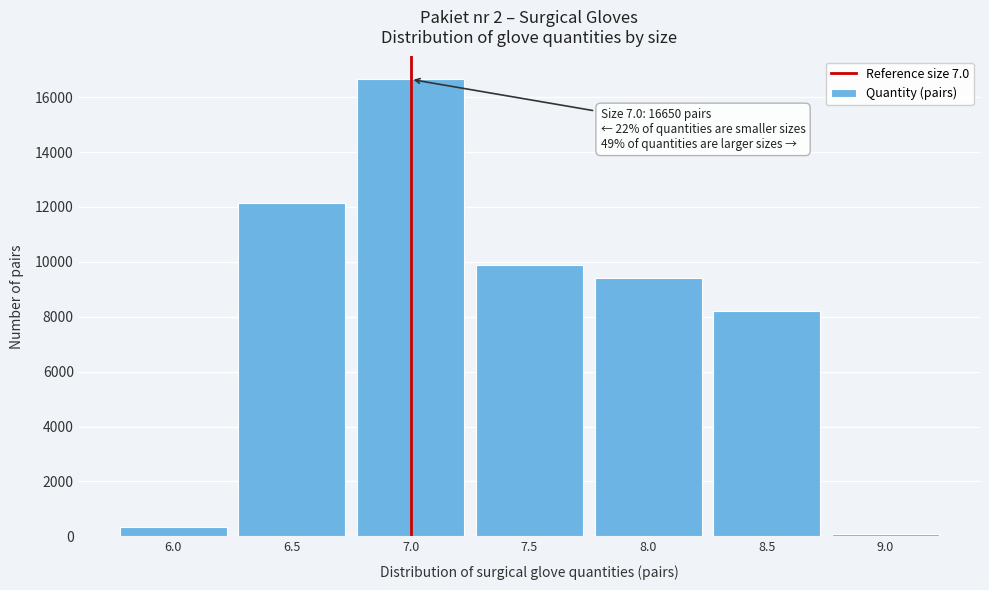

Reading left to right, list all the values displayed in this chart.

350	12150	16650	9900	9400	8200	100